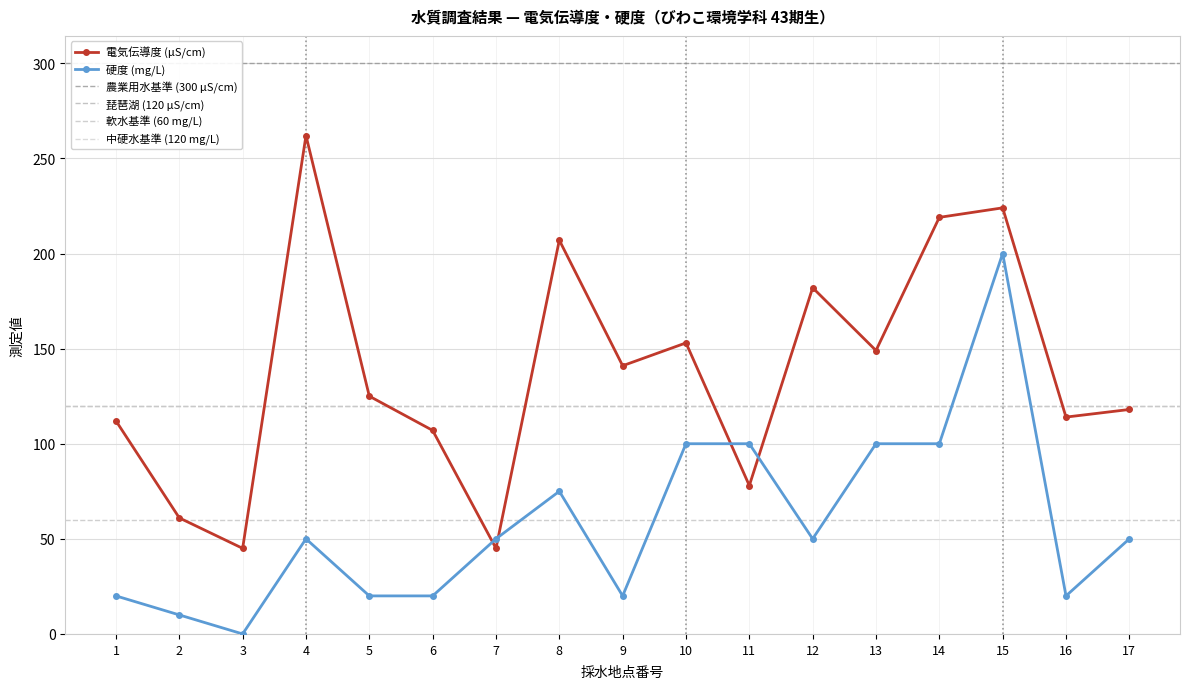

What is the sum of all 硬度 (mg/L) values?

985